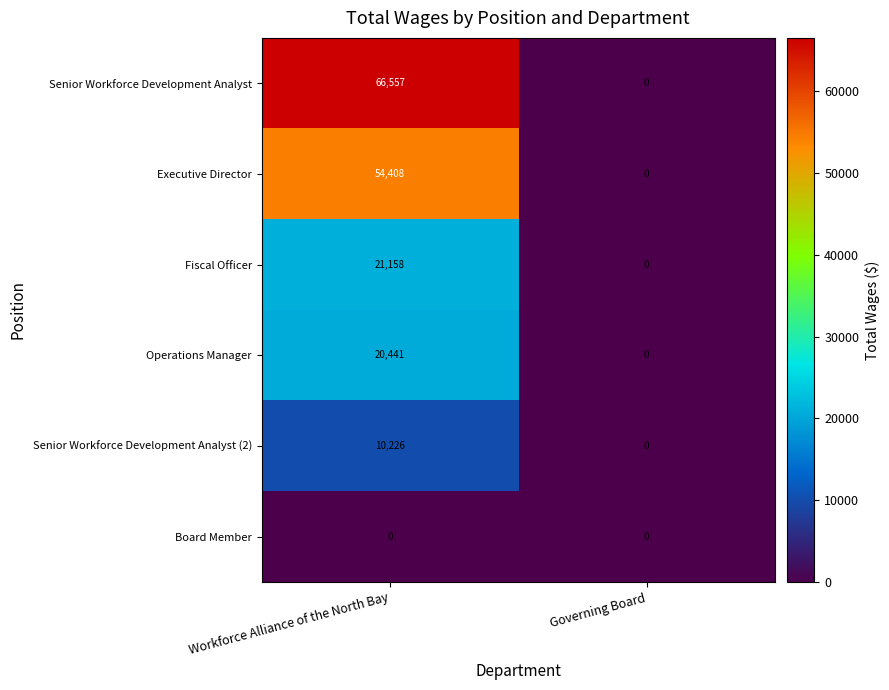

Which series has the largest total across all categories?

Senior Workforce Development Analyst